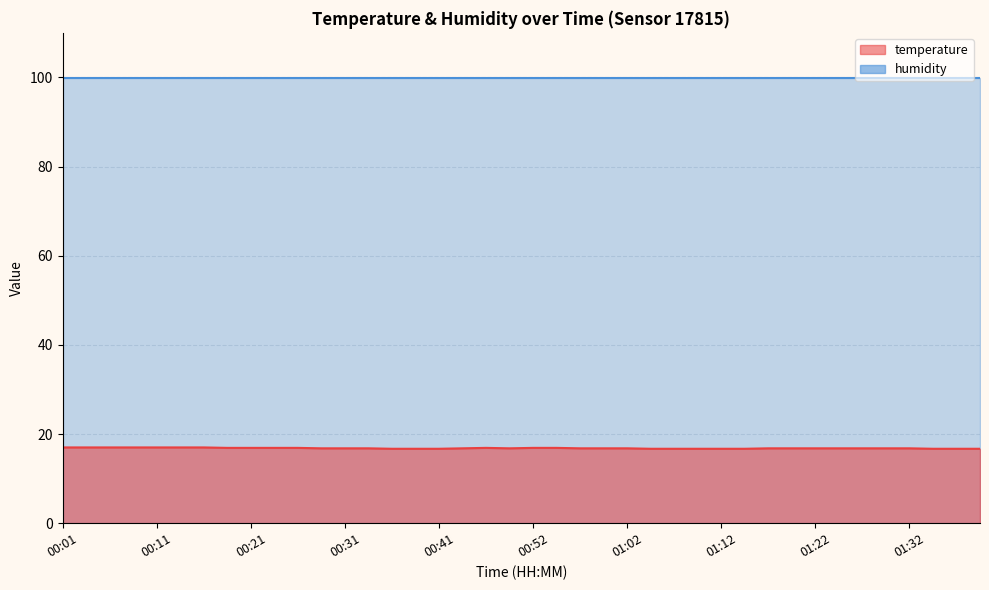

Which has a higher value, 01:07 or 01:29?

01:29